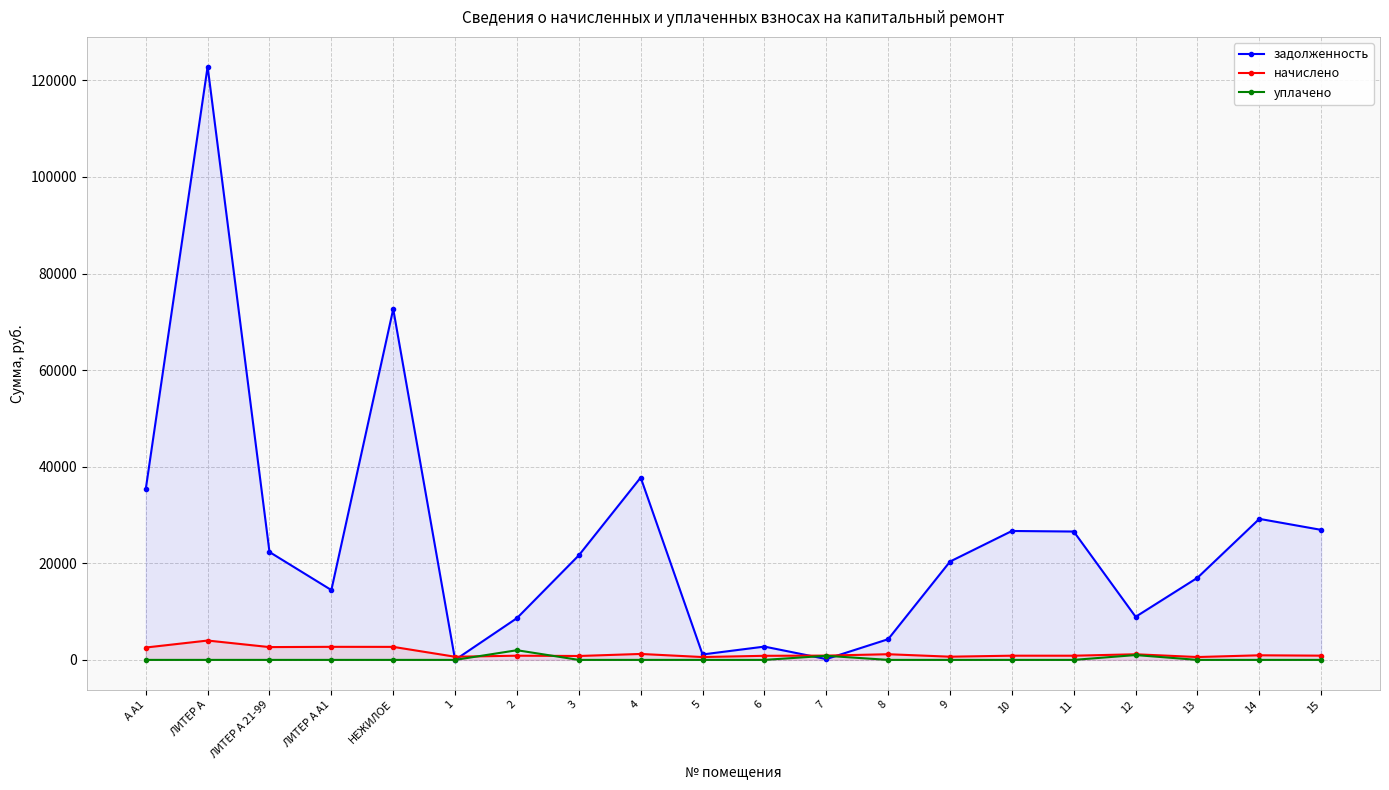

Reading left to right, what are all the values shown in this chart?

задолженность: А А1=35363.2	ЛИТЕР А=122855.6	ЛИТЕР А 21-99=22337.3	ЛИТЕР А А1=14458.6	НЕЖИЛОЕ=72645.3	1=0.0	2=8649.8	3=21649.0	4=37757.9	5=1126.0	6=2753.0	7=171.7	8=4285.5	9=20362.0	10=26692.8	11=26578.7	12=8921.8	13=17010.4	14=29202.5	15=26921.0
начислено: А А1=2559.4	ЛИТЕР А=4006.4	ЛИТЕР А 21-99=2650.5	ЛИТЕР А А1=2704.4	НЕЖИЛОЕ=2695.1	1=651.0	2=870.5	3=807.2	4=1231.3	5=589.6	6=846.3	7=887.2	8=1173.7	9=664.0	10=870.5	11=866.8	12=1164.4	13=591.5	14=952.3	15=877.9
уплачено: А А1=0.0	ЛИТЕР А=0.0	ЛИТЕР А 21-99=0.0	ЛИТЕР А А1=0.0	НЕЖИЛОЕ=0.0	1=0.0	2=2000.0	3=0.0	4=0.0	5=0.0	6=0.0	7=847.8	8=0.0	9=0.0	10=0.0	11=0.0	12=1000.0	13=0.0	14=0.0	15=0.0